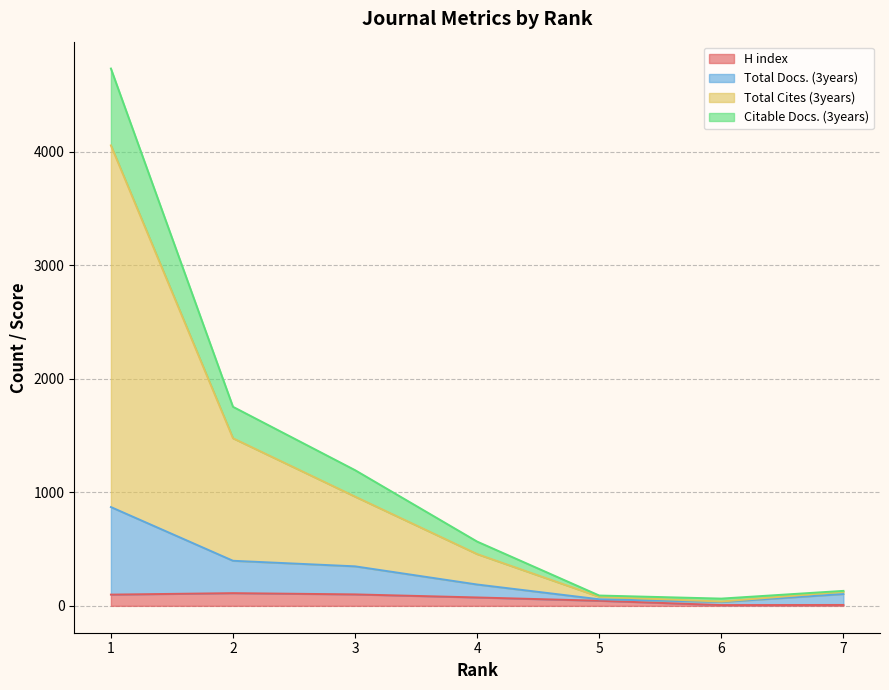

What is the maximum value for H index?

112